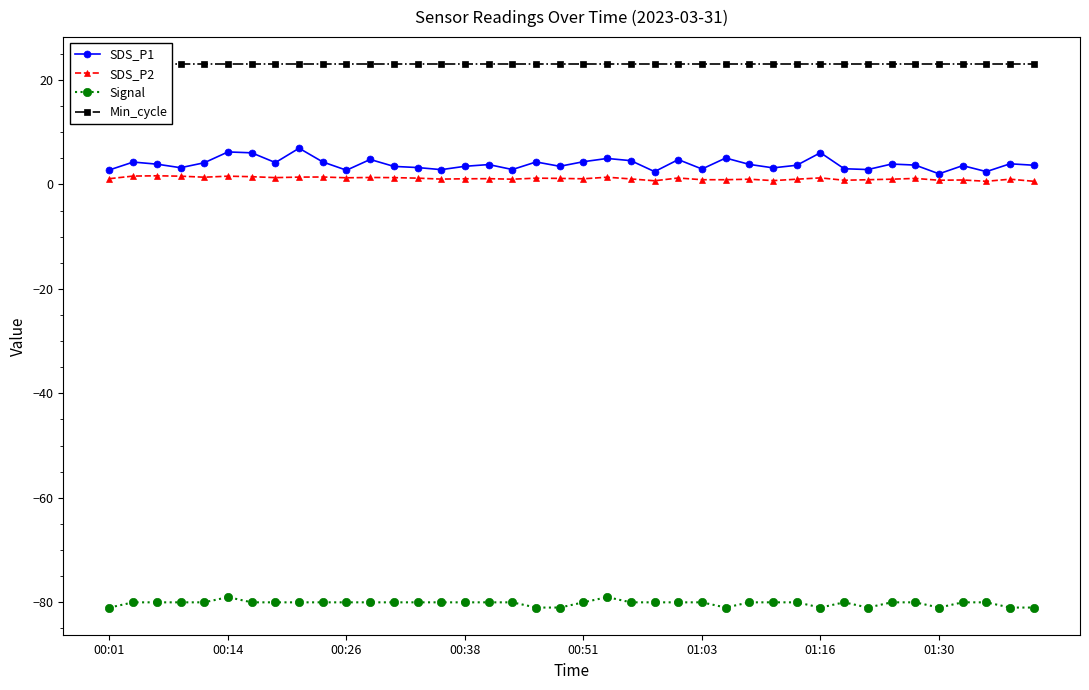

True or false: SDS_P1 has more than 1 interior local peaks.

True